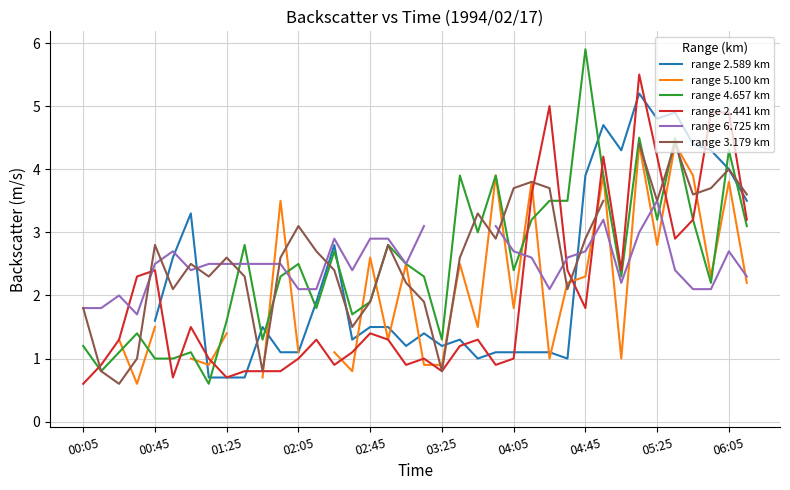

The value of range 2.441 km at 02:45 is 1.4. True or false?

True